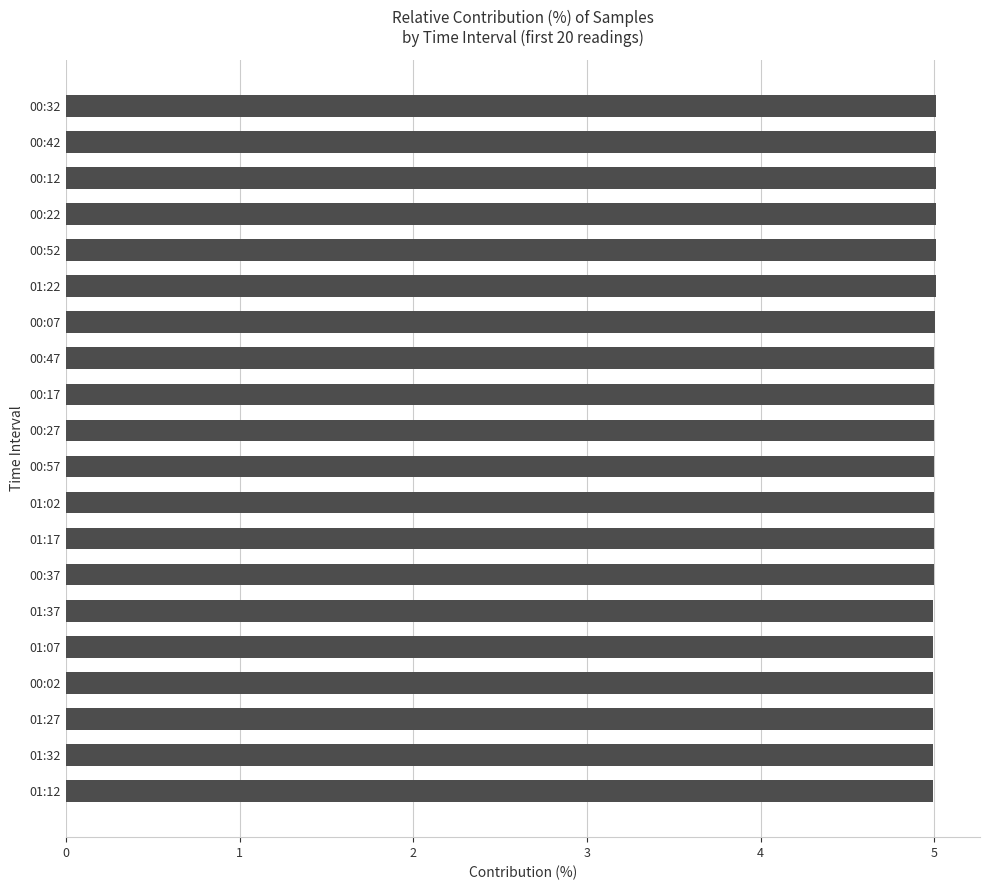

Reading bottom to top, extract all data points from this chart.

5.0	5.0	5.0	5.0	5.0	5.0	5.0	5.0	5.0	5.0	5.0	5.0	5.0	5.0	5.0	5.0	5.0	5.0	5.0	5.0